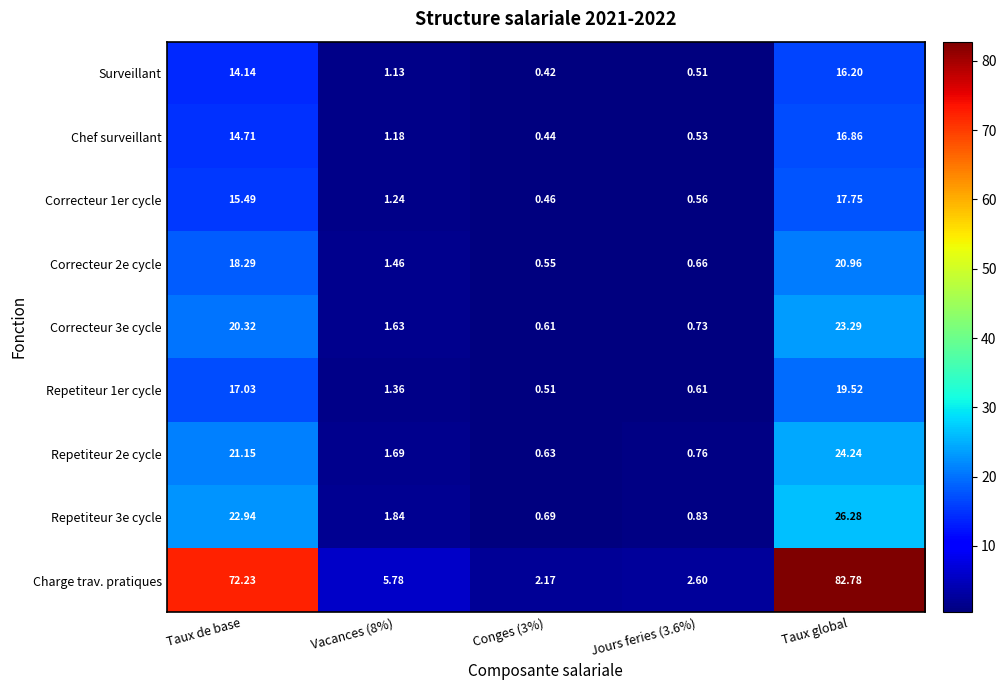

At which category is the sum across all series the highest?

Taux global